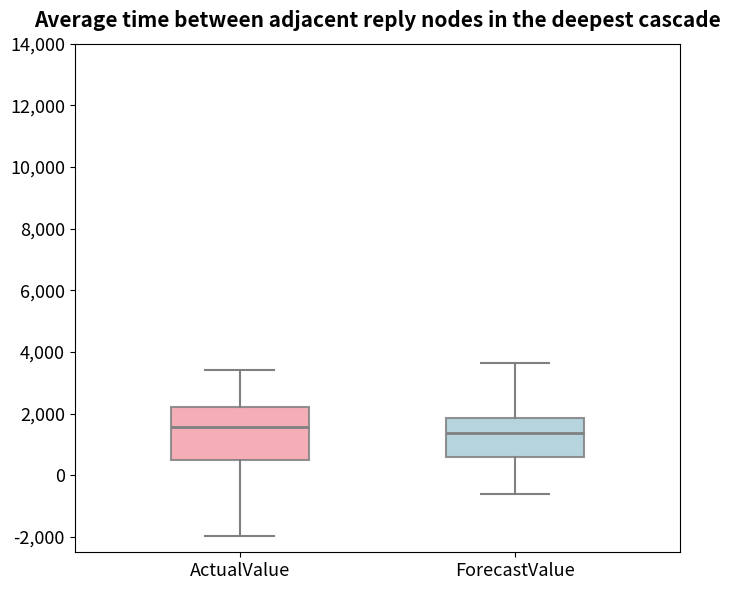

Comparing the boxes themselves (not the whiskers), which one is the tallest?

ActualValue